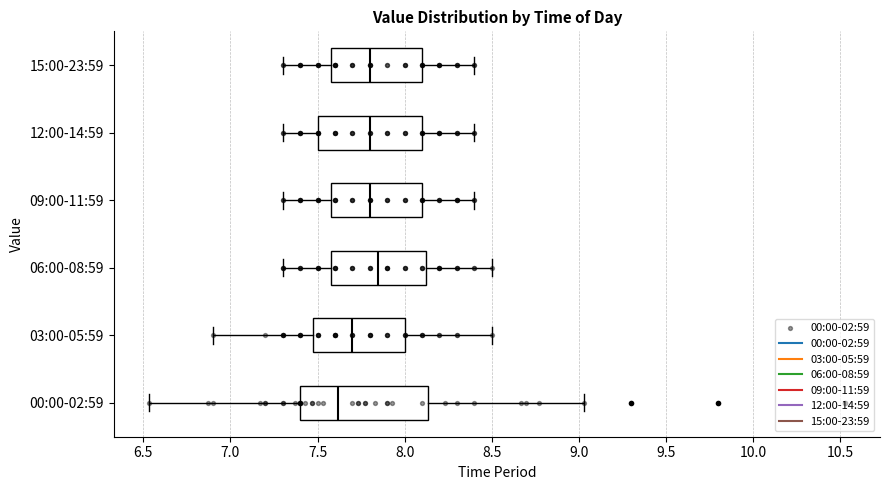

Reading bottom to top, transcribe this box plot: for each box, give where its median line is, the range the box spans, and where its two whiskers end, as read against the x-axis. The values are not printed on the chart, so give them approximately, as read against the axis.

00:00-02:59: median 7.60, box 7.40 to 8.15, whiskers 6.55 to 9.05
03:00-05:59: median 7.70, box 7.50 to 8.00, whiskers 6.90 to 8.50
06:00-08:59: median 7.85, box 7.60 to 8.15, whiskers 7.30 to 8.50
09:00-11:59: median 7.80, box 7.60 to 8.10, whiskers 7.30 to 8.40
12:00-14:59: median 7.80, box 7.50 to 8.10, whiskers 7.30 to 8.40
15:00-23:59: median 7.80, box 7.60 to 8.10, whiskers 7.30 to 8.40